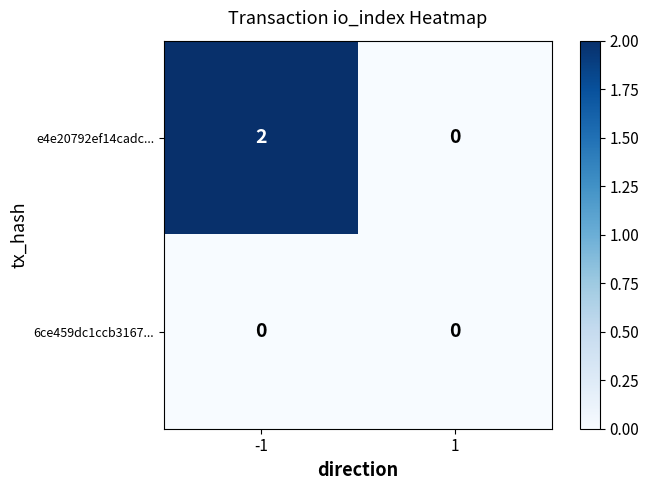

Between -1 and 1, which series saw the biggest shift?

e4e20792ef14cadc...